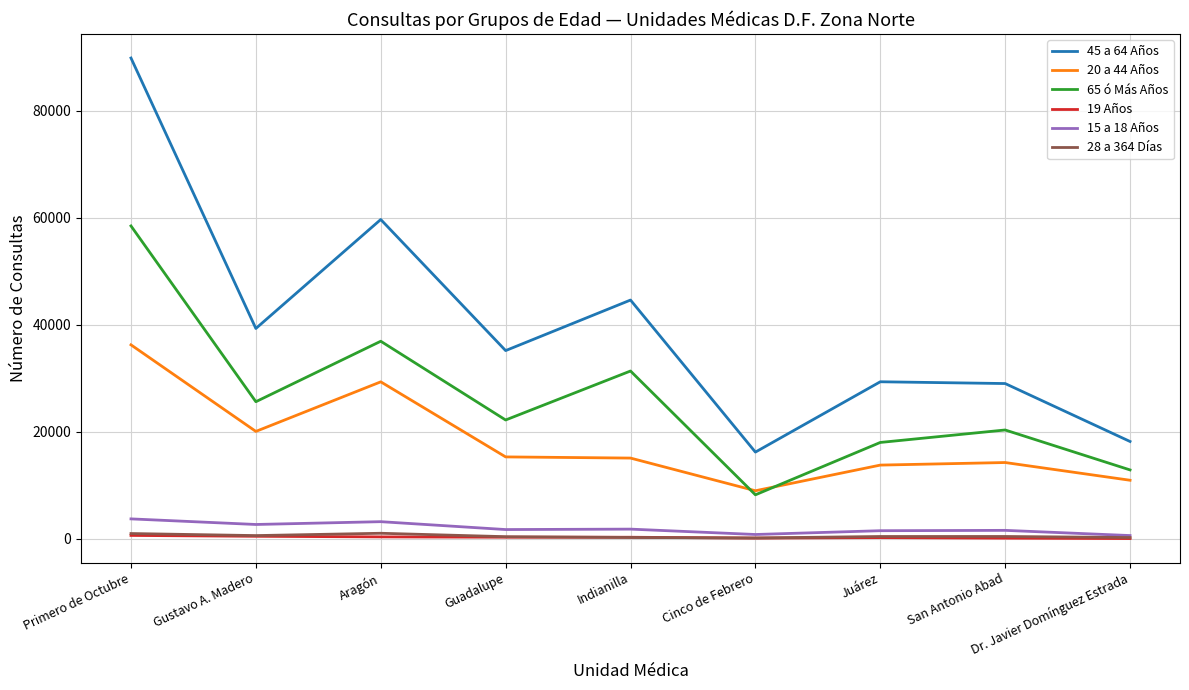

What position from the right is Juárez?

3